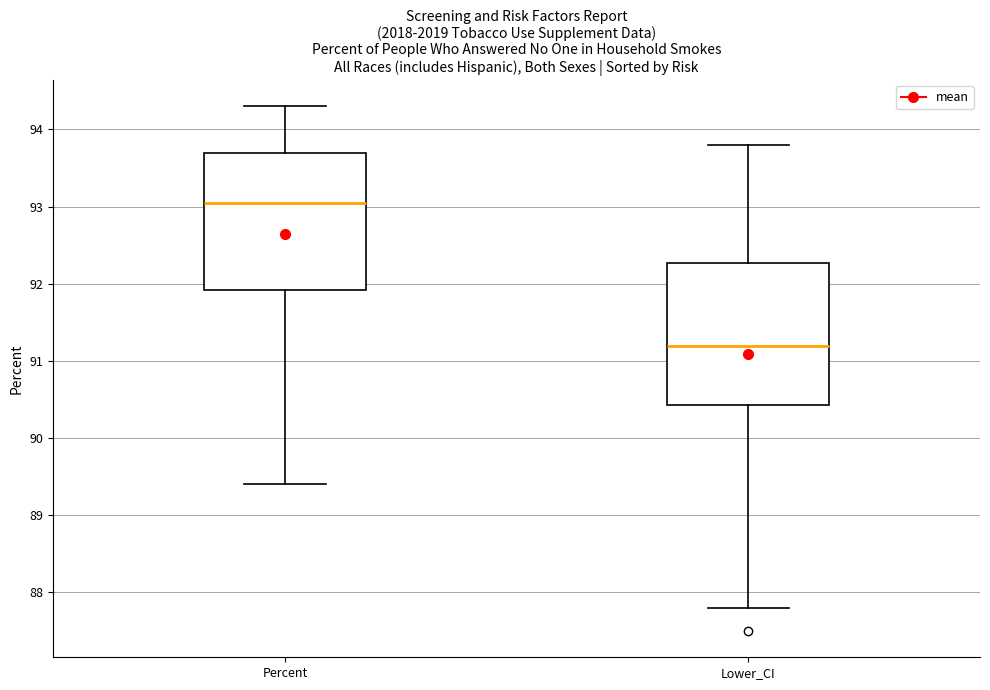

Where is the upper edge of the box for Lower_CI on the y-axis? The values are not printed on the chart, so give them approximately, as read against the axis.

92.3